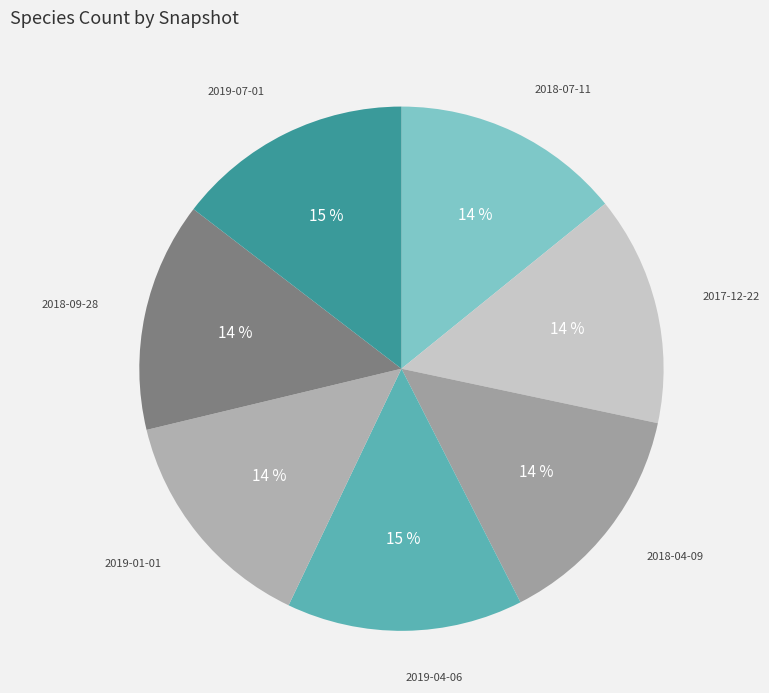

Is it true that 2018-04-09 is 8% of the pie?

False